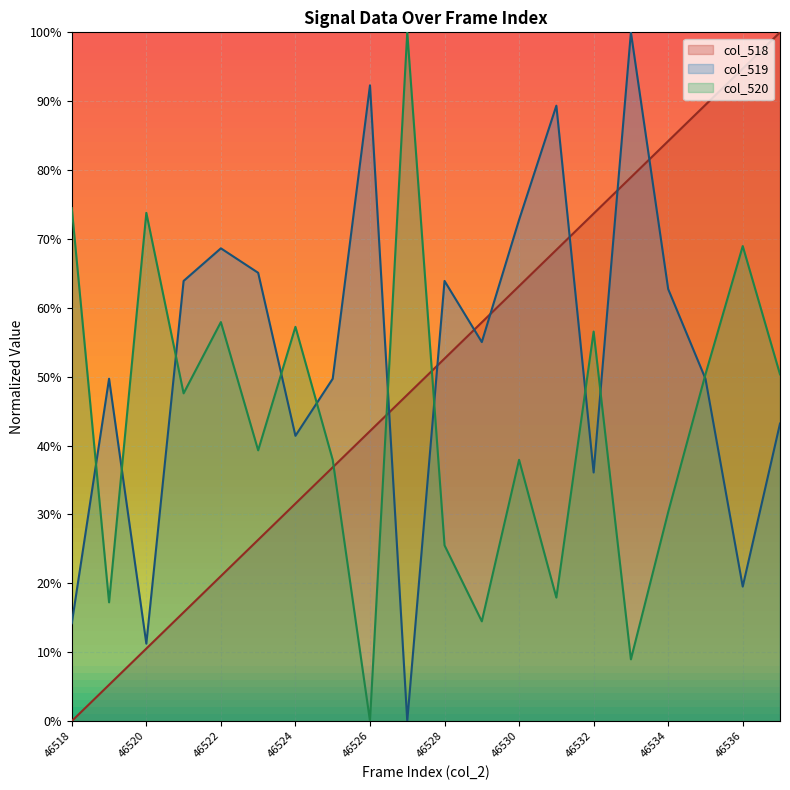

Which series has the largest total across all categories?

col_519